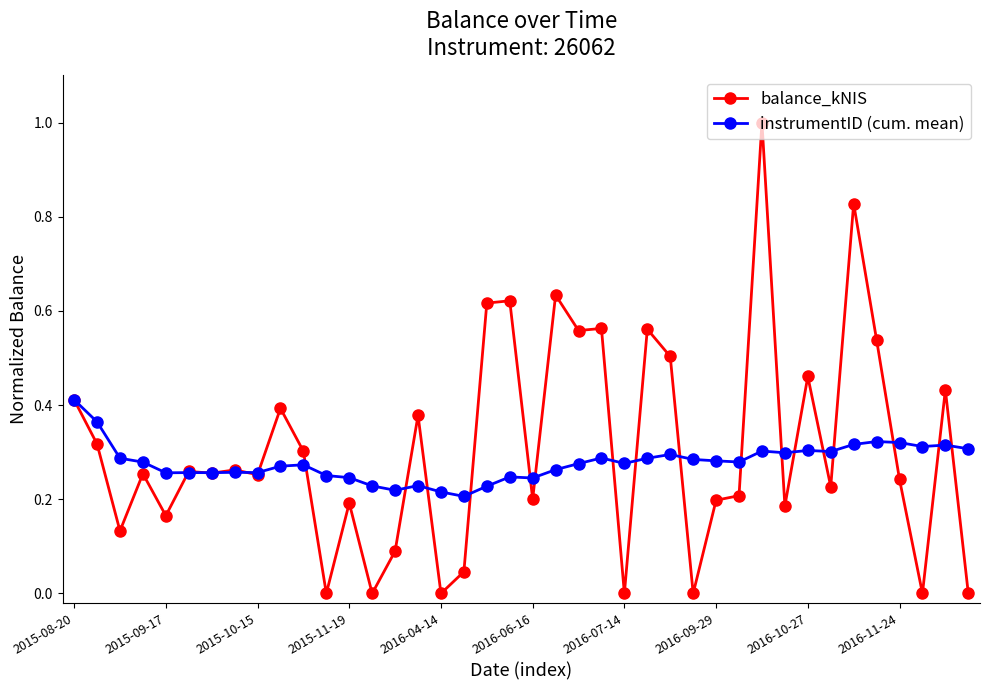

List the series in order of their peak value, highest first.

balance_kNIS, instrumentID (cum. mean)